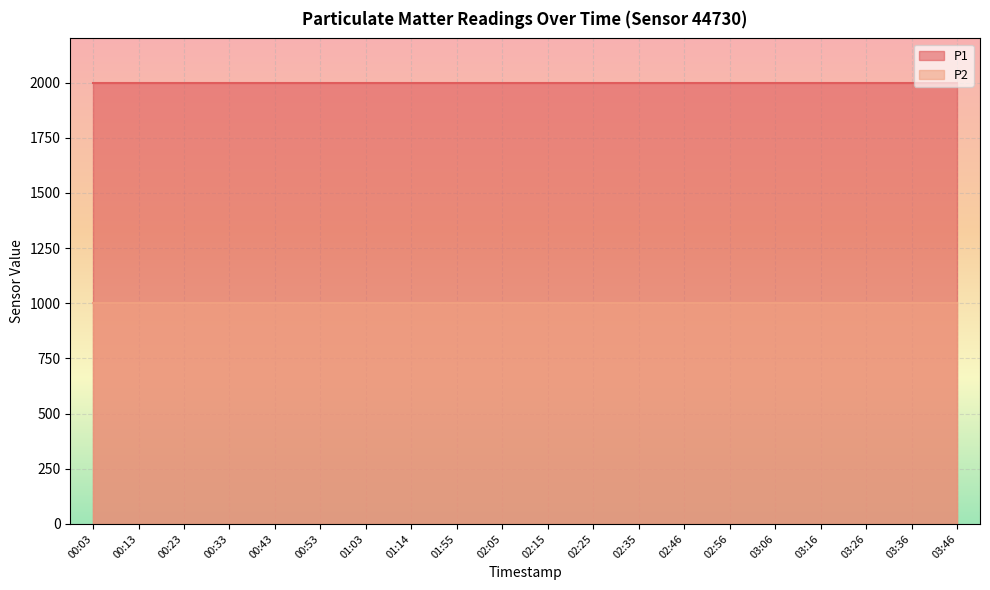

What is the label of the 4th point from the right?

03:16